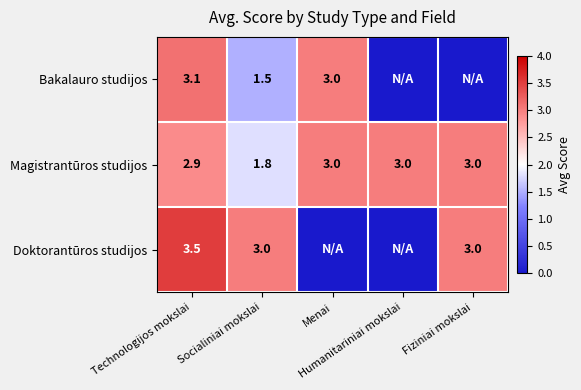

How many positive values does the Bakalauro studijos series have?

3